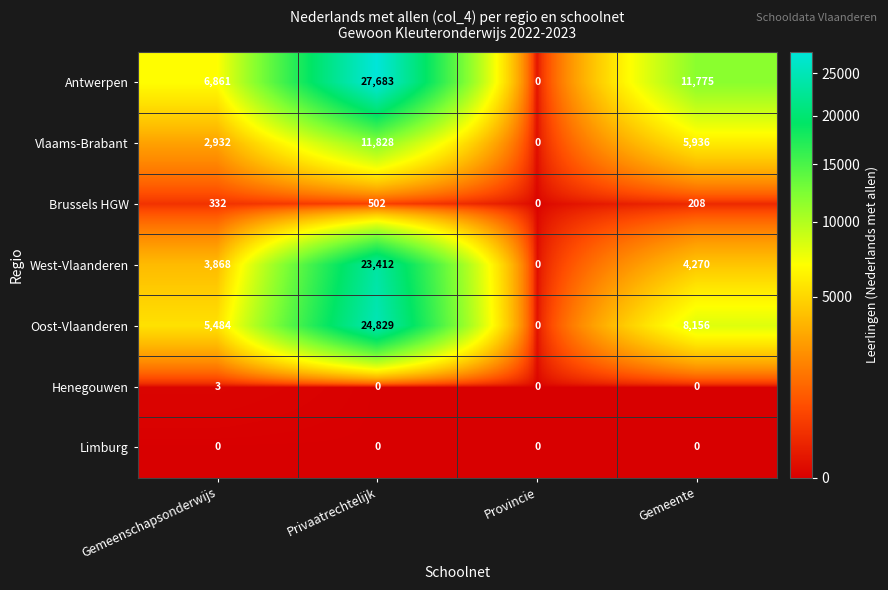

Which series has the largest total across all categories?

Antwerpen